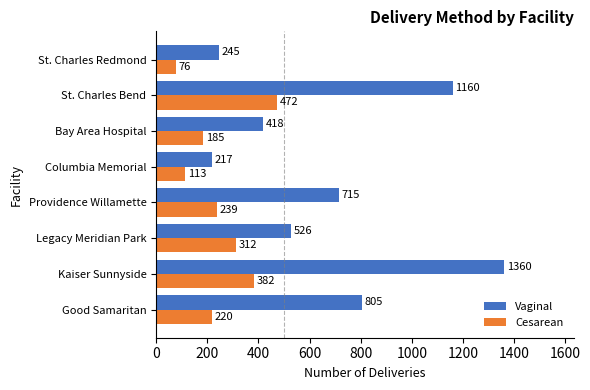

Rank the series by their average value, from highest to lowest.

Vaginal, Cesarean